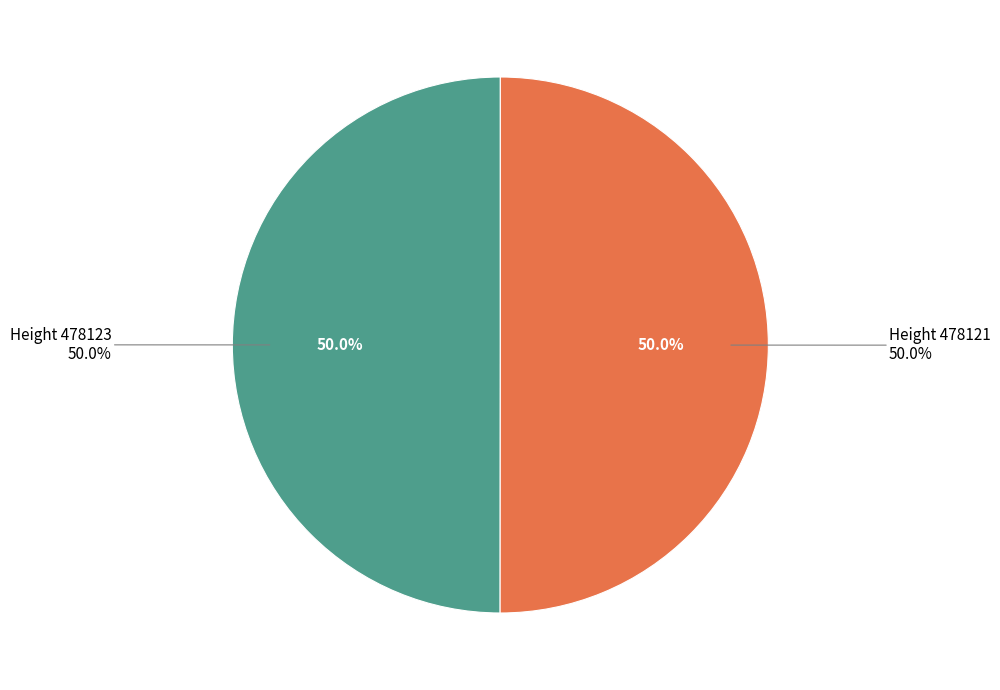

Count the number of slices in the pie.

2